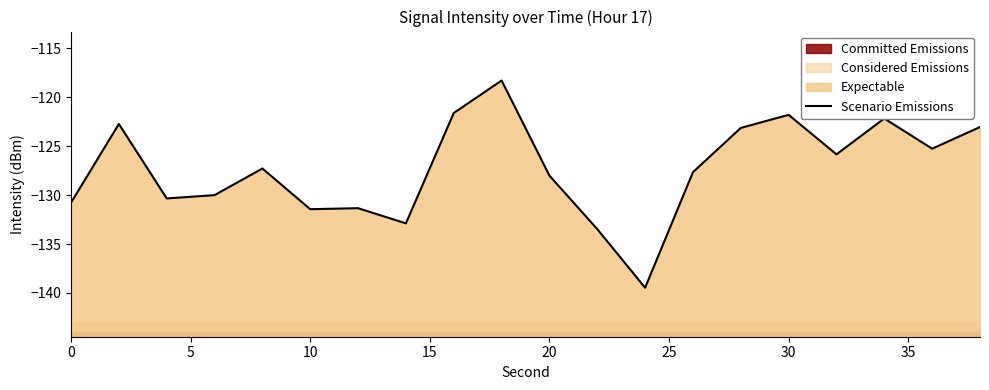

What is the smallest value displayed?

-139.5